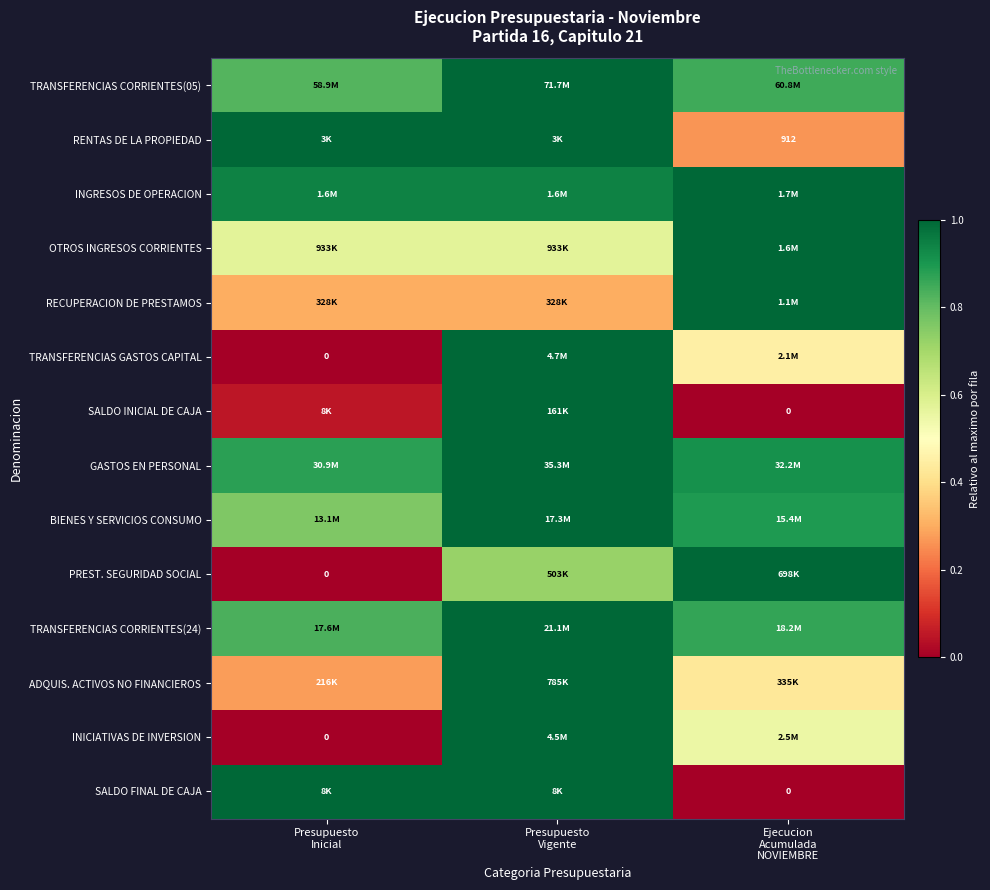

What is the difference between the maximum and minimum values in the TRANSFERENCIAS GASTOS CAPITAL series?

1.0